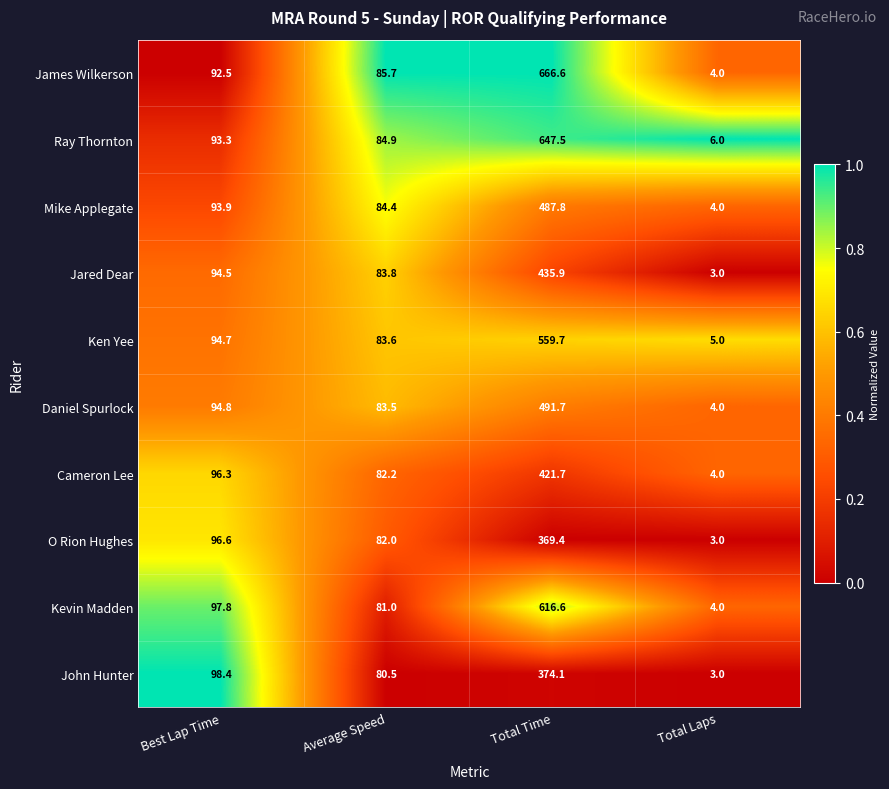

At which label is Cameron Lee closest to 212?

Best Lap Time